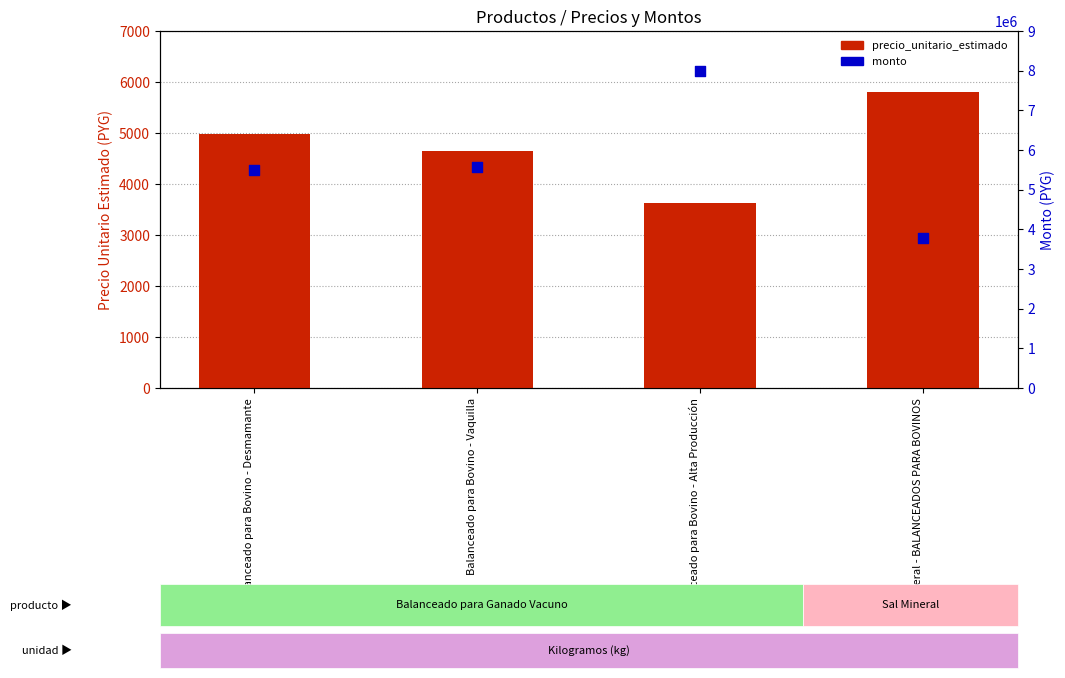

Is the value of monto at Balanceado para Bovino - Desmamante greater than the value of precio_unitario_estimado at Balanceado para Bovino - Alta Producción?

Yes